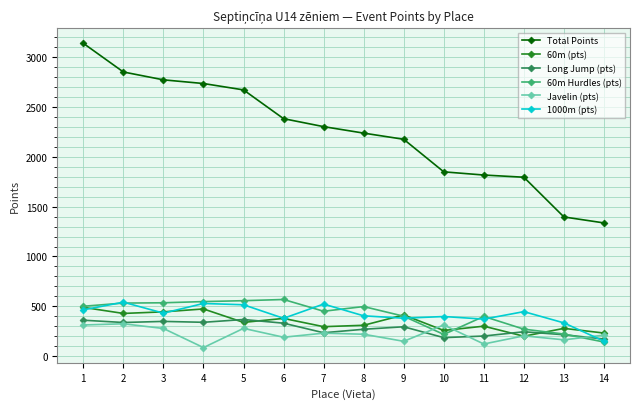

Is it true that 1000m (pts) equals 238 at 8?

False